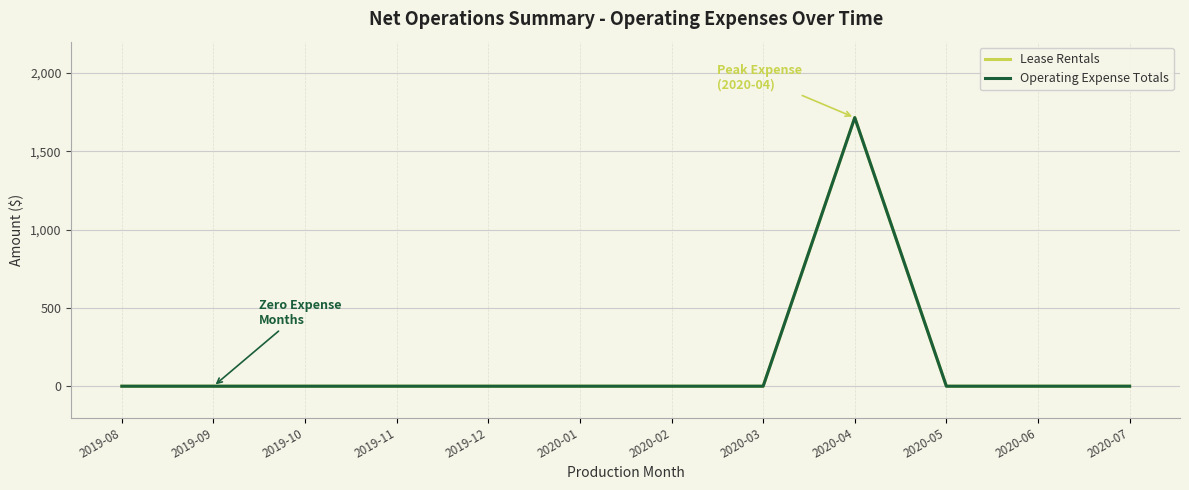

At which category does the chart reach its minimum across all series?

2019-08